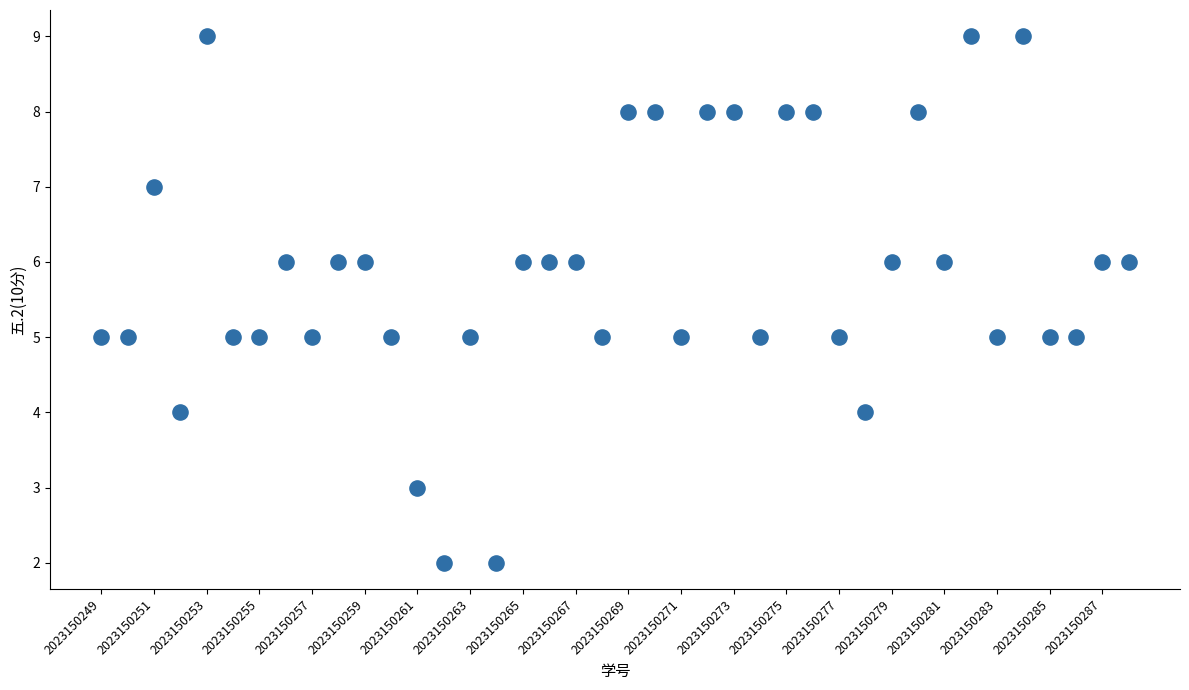

What is the range of Y values (max minus min)?

7